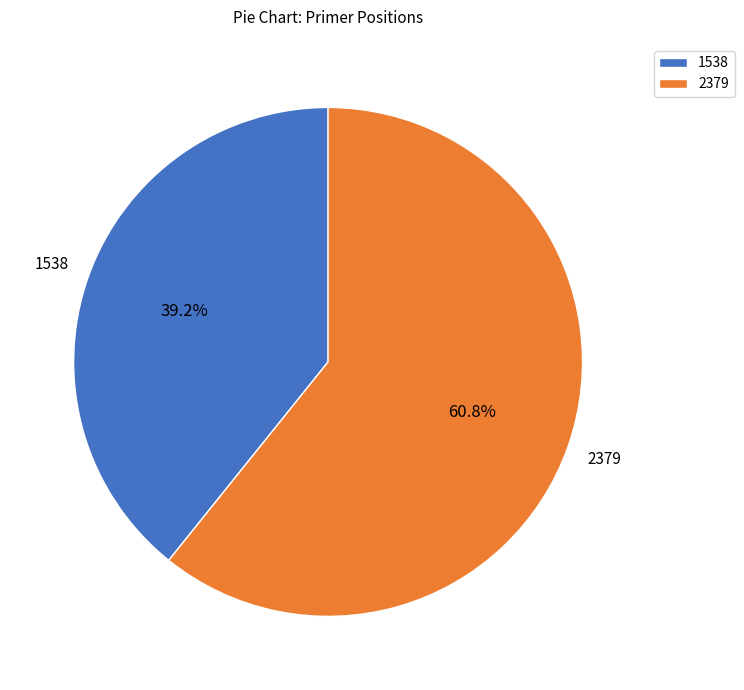

Which has a higher value, 1538 or 2379?

2379